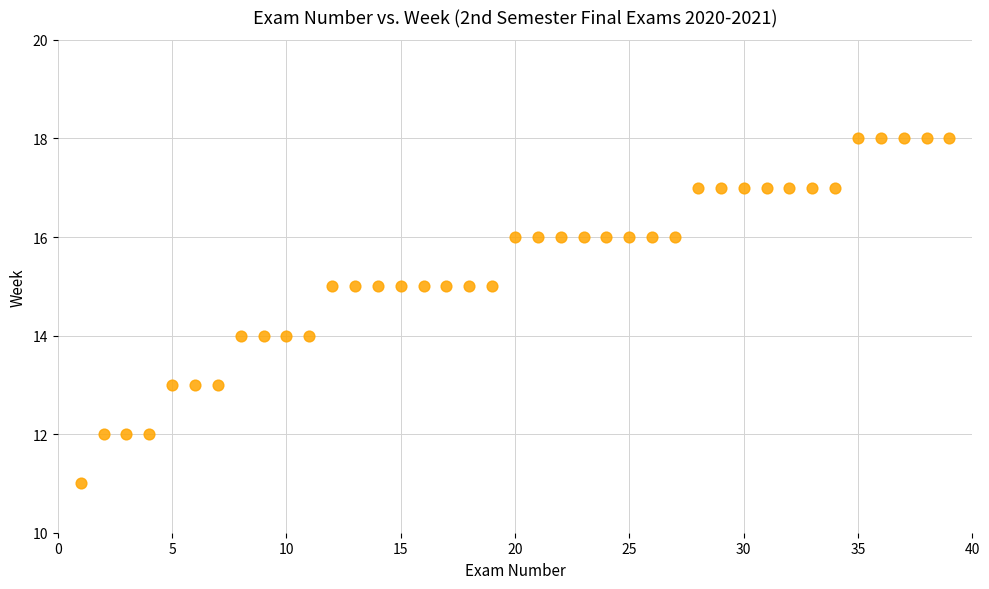

What is the range of X values (max minus min)?

38